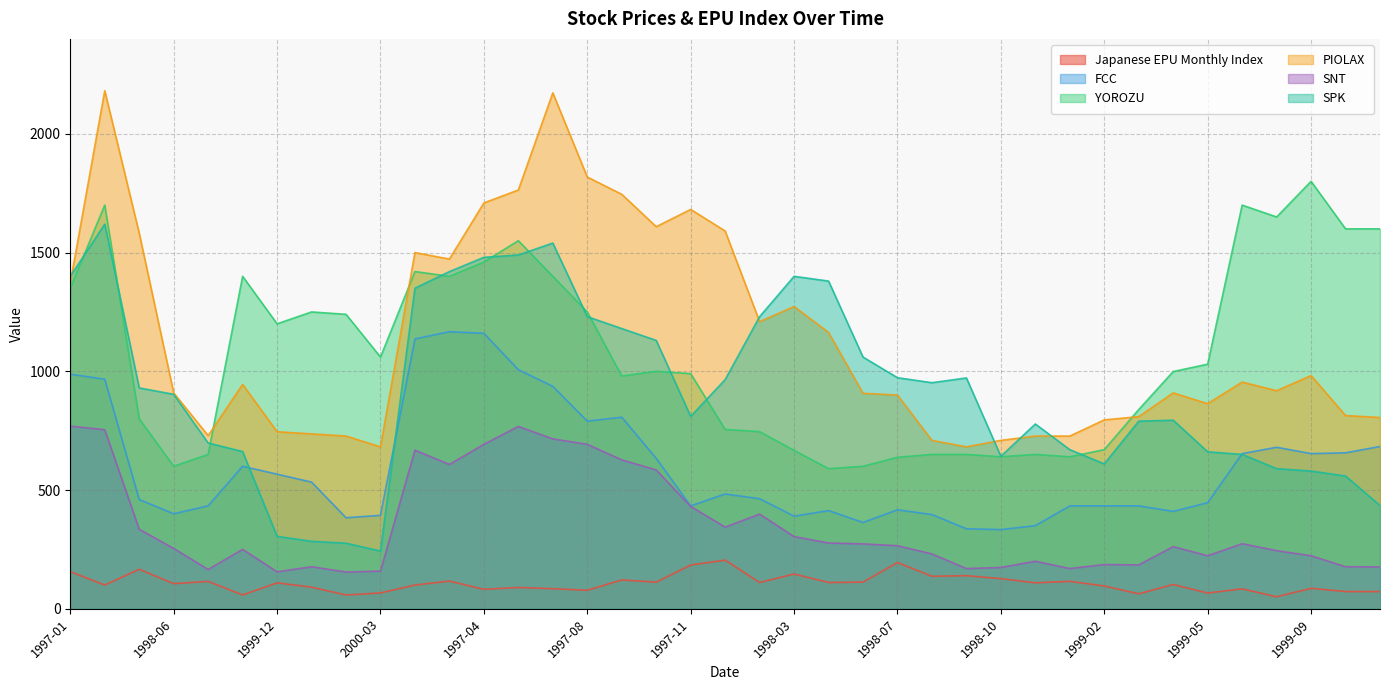

What is the value of the Japanese EPU Monthly Index point at the 35th from the left?

83.8